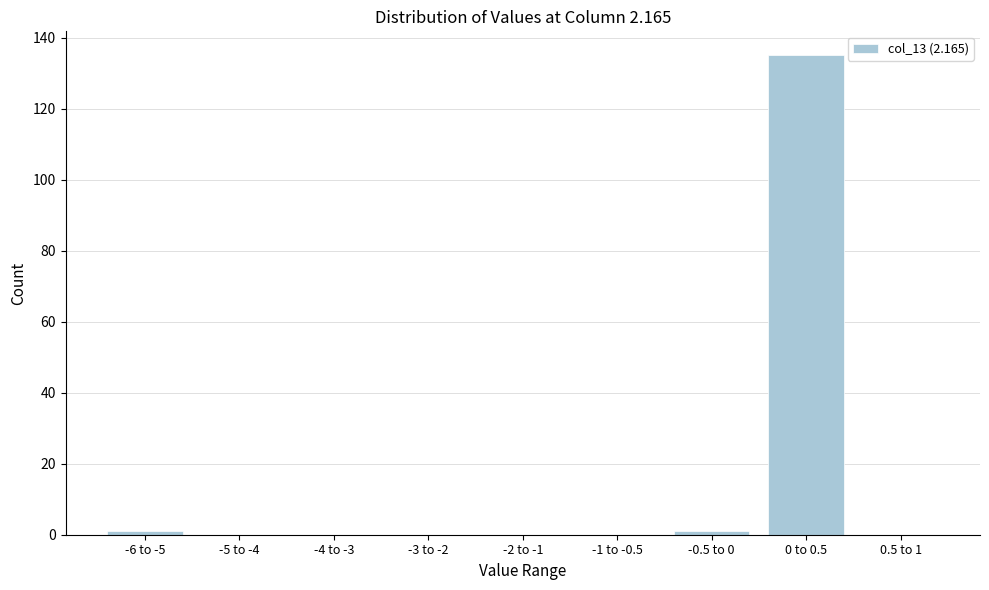

Reading left to right, transcribe all the data shown in this chart.

-6 to -5=1	-5 to -4=0	-4 to -3=0	-3 to -2=0	-2 to -1=0	-1 to -0.5=0	-0.5 to 0=1	0 to 0.5=135	0.5 to 1=0